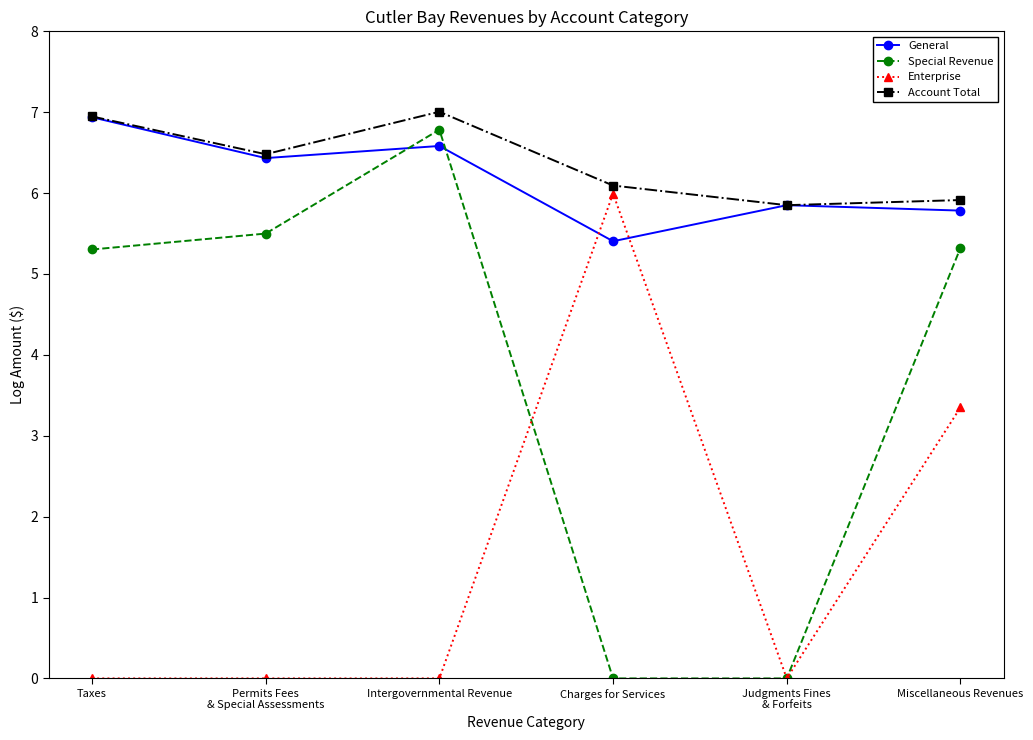

What is the sum of the Enterprise values at Judgments Fines
& Forfeits and Charges for Services?

6.0